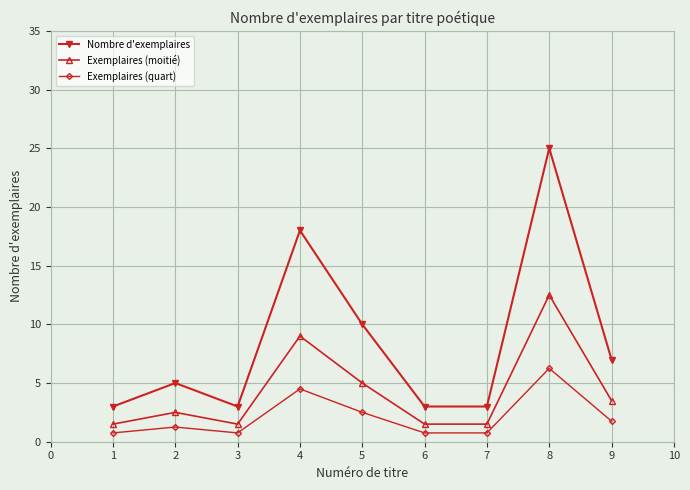

True or false: Nombre d'exemplaires and Exemplaires (moitié) intersect in this chart.

False